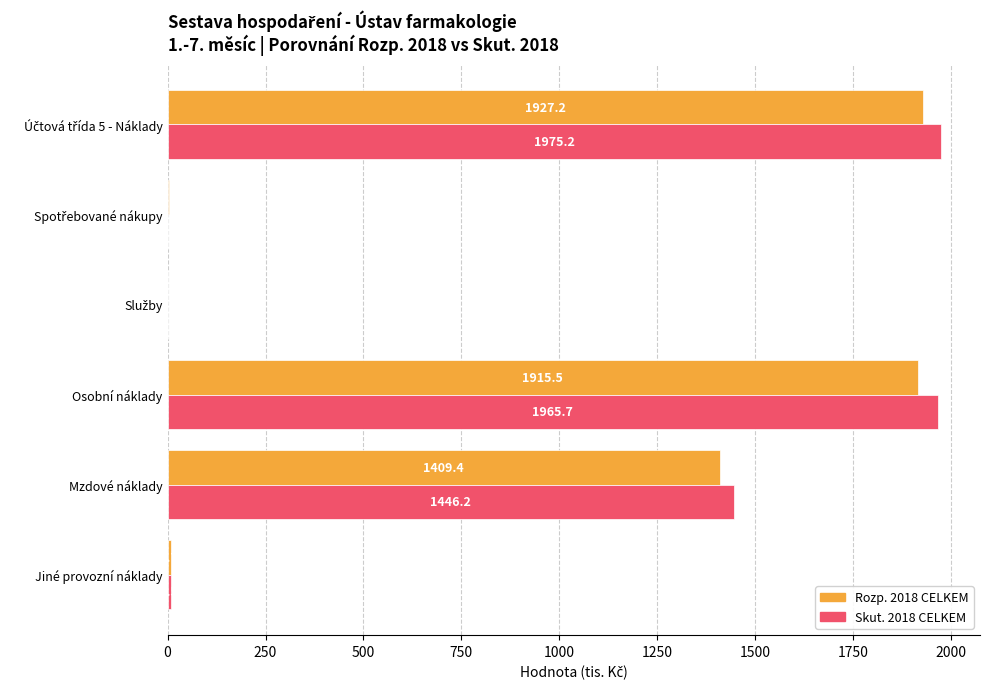

What is the sum of all Skut. 2018 CELKEM values?

5396.5